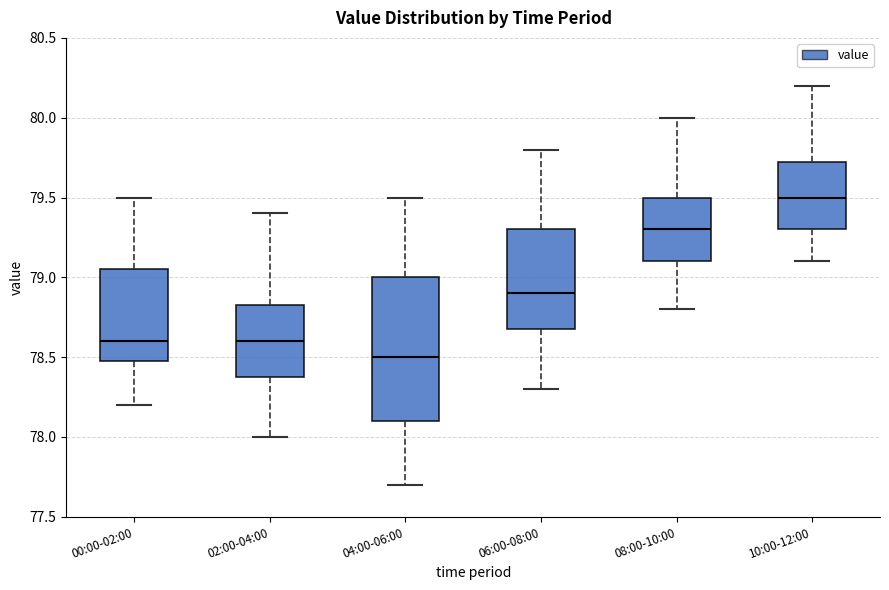

Where does the upper whisker of the box for 04:00-06:00 end on the y-axis? The values are not printed on the chart, so give them approximately, as read against the axis.

79.50